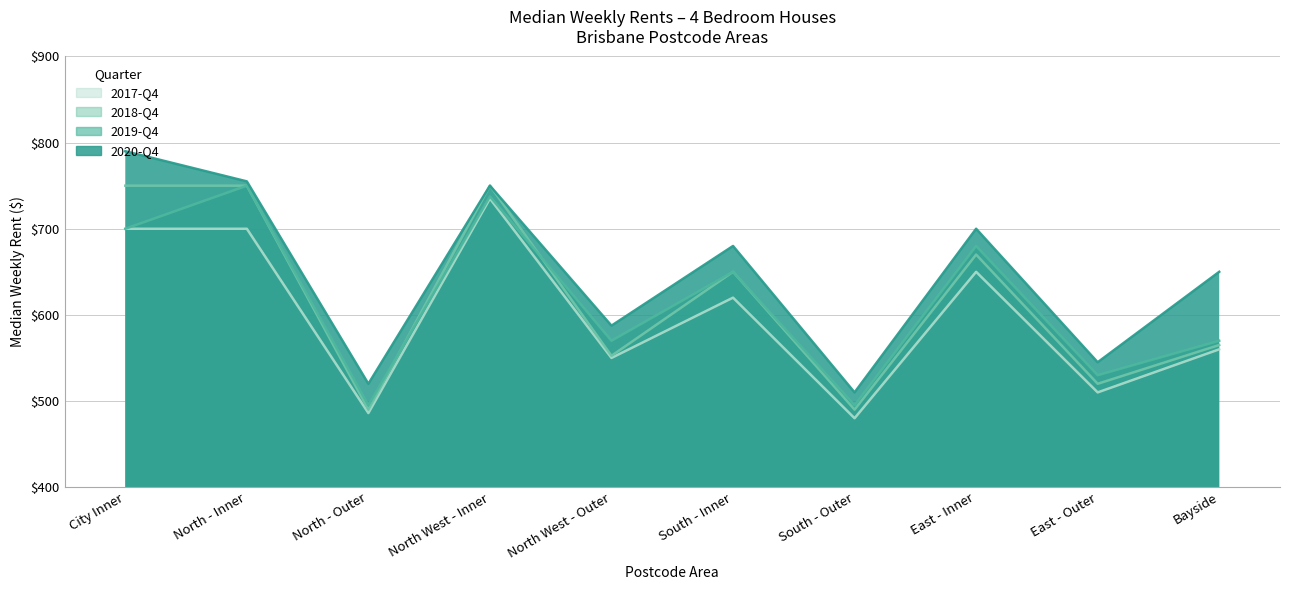

The 2017-Q4 series shows 486.0 at North - Outer. True or false?

True